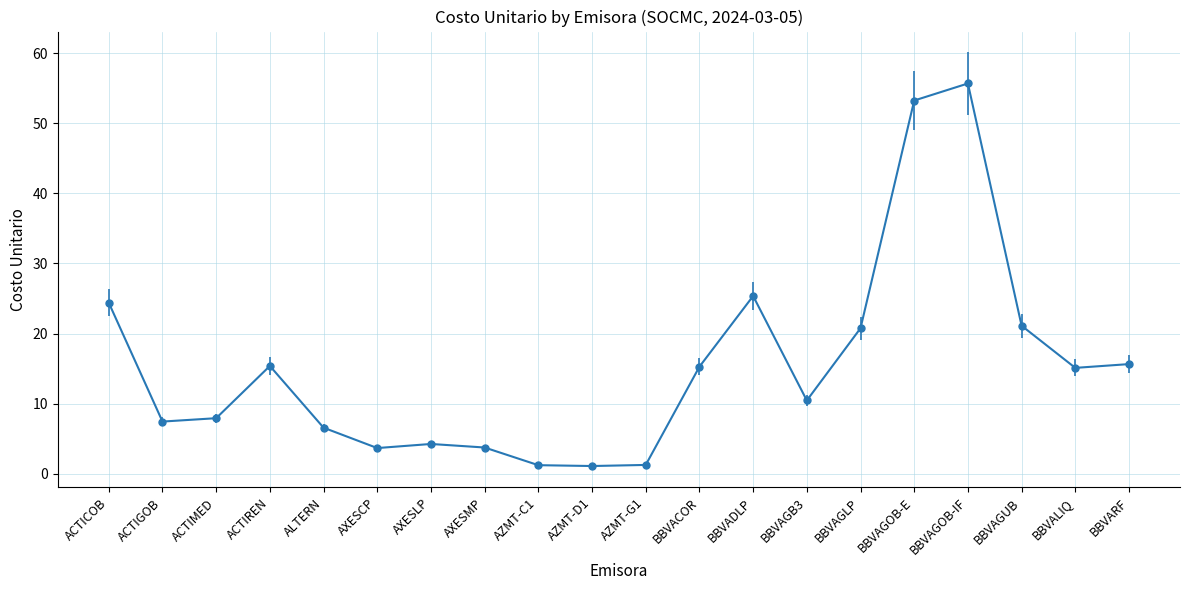

What is the label of the 4th point from the right?

BBVAGOB-IF